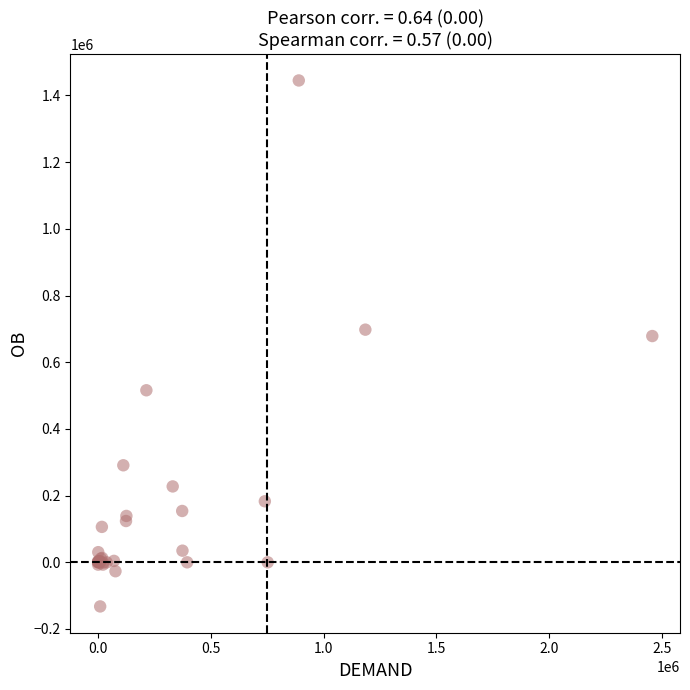

What Y value in the scatter plot is closest to 656373?

678552